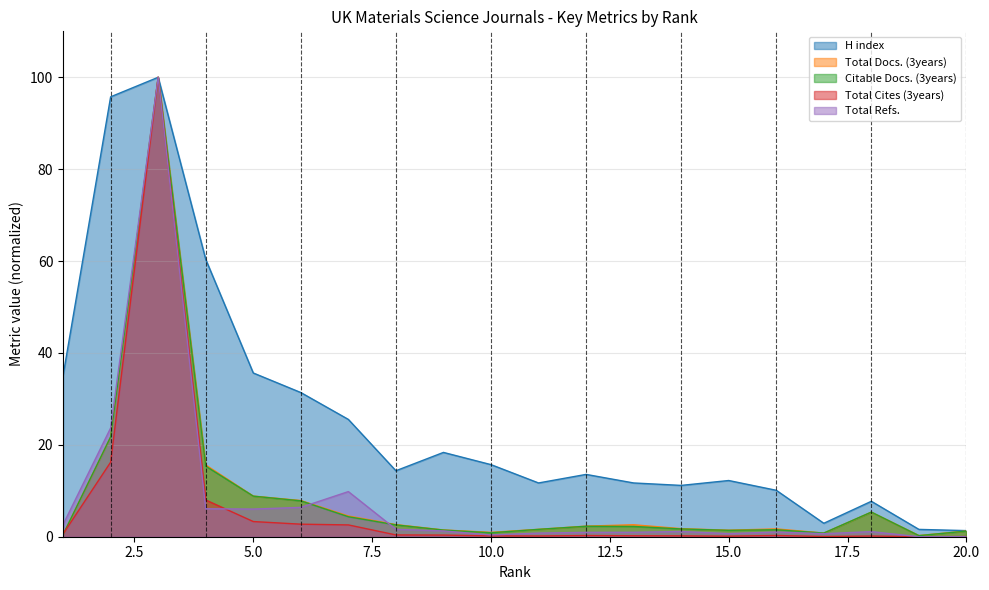

Which category has the highest value across all series?

3